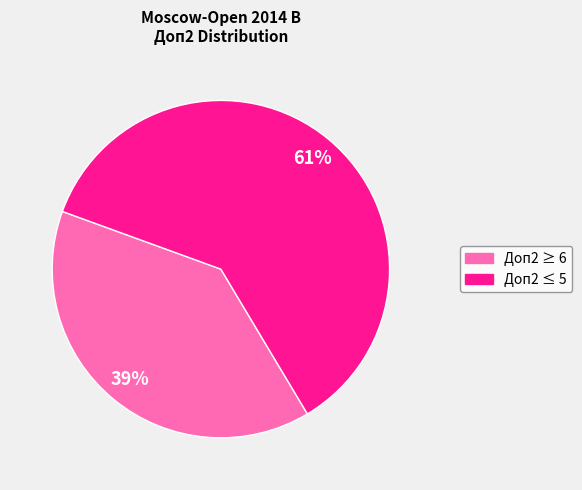

Does any single category account for the majority?

Yes